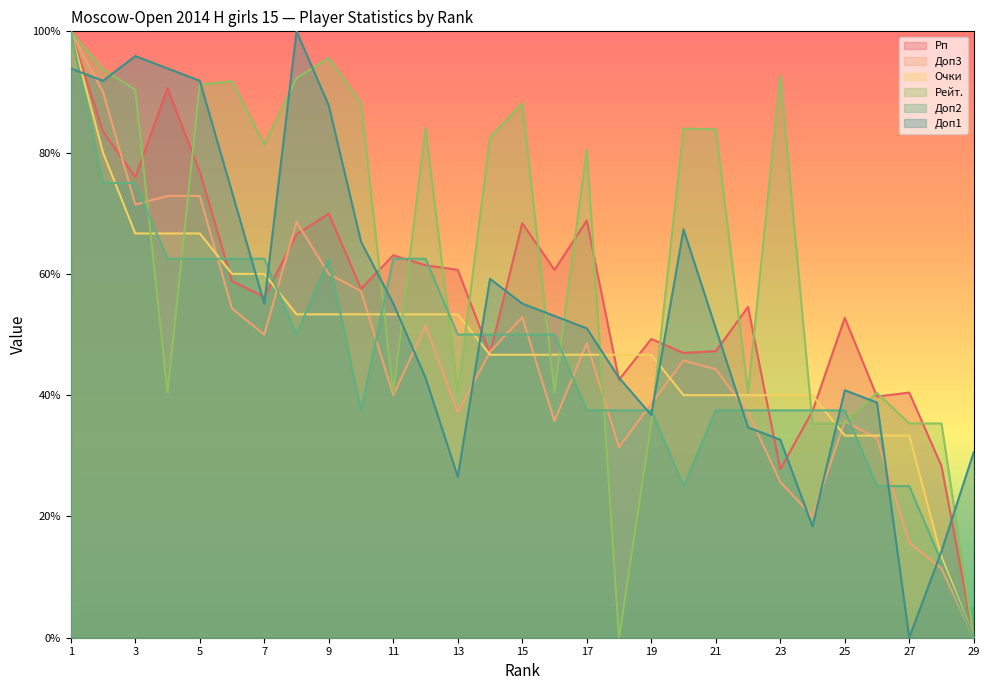

Which series has the largest total across all categories?

Рейт.